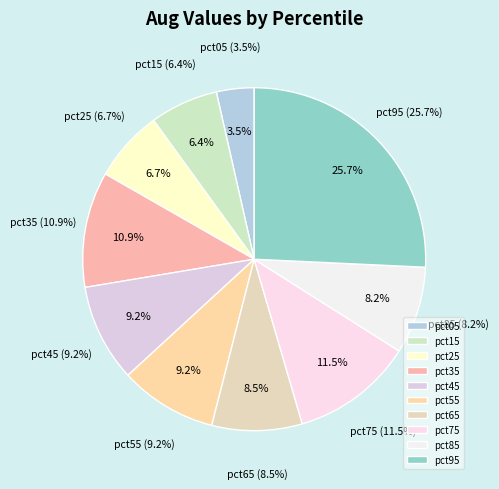

To the nearest percent, what portion does pct05 represent?

4%